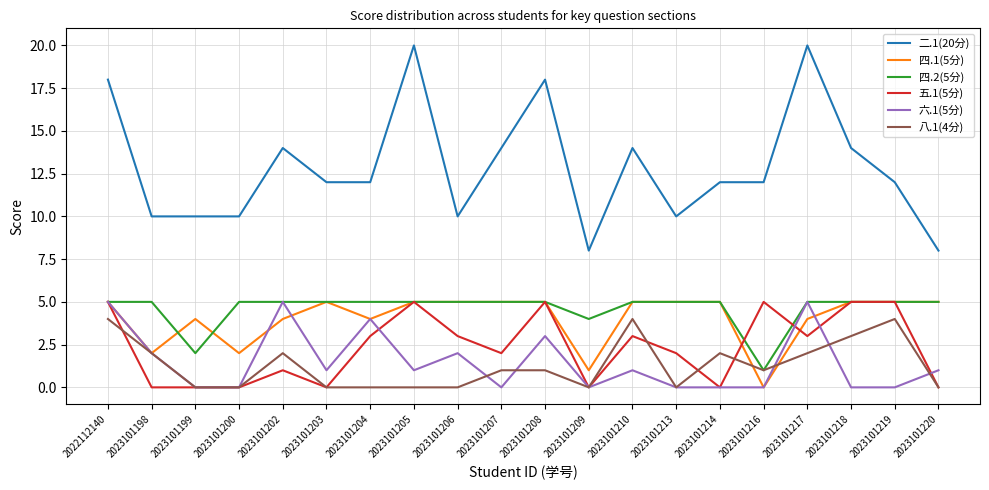

How many lines are shown in the chart?

6